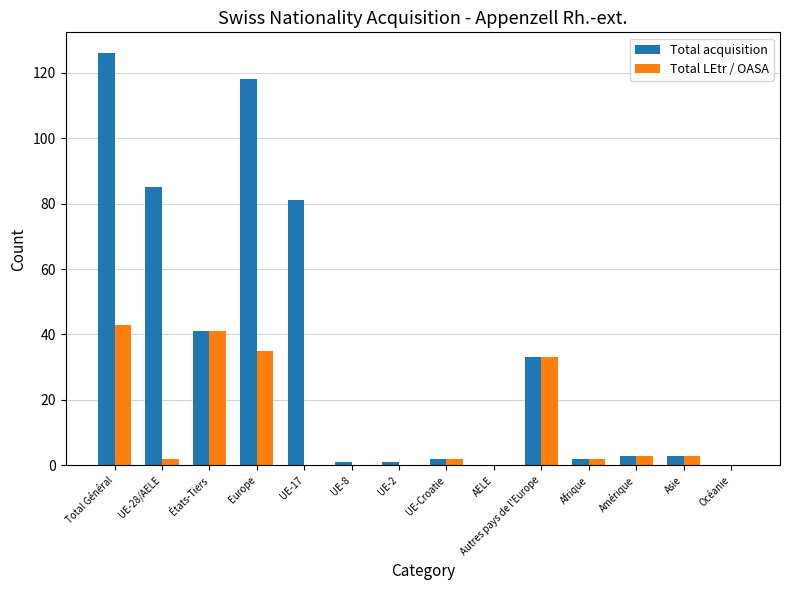

What are all the series names shown in the legend?

Total acquisition, Total LEtr / OASA